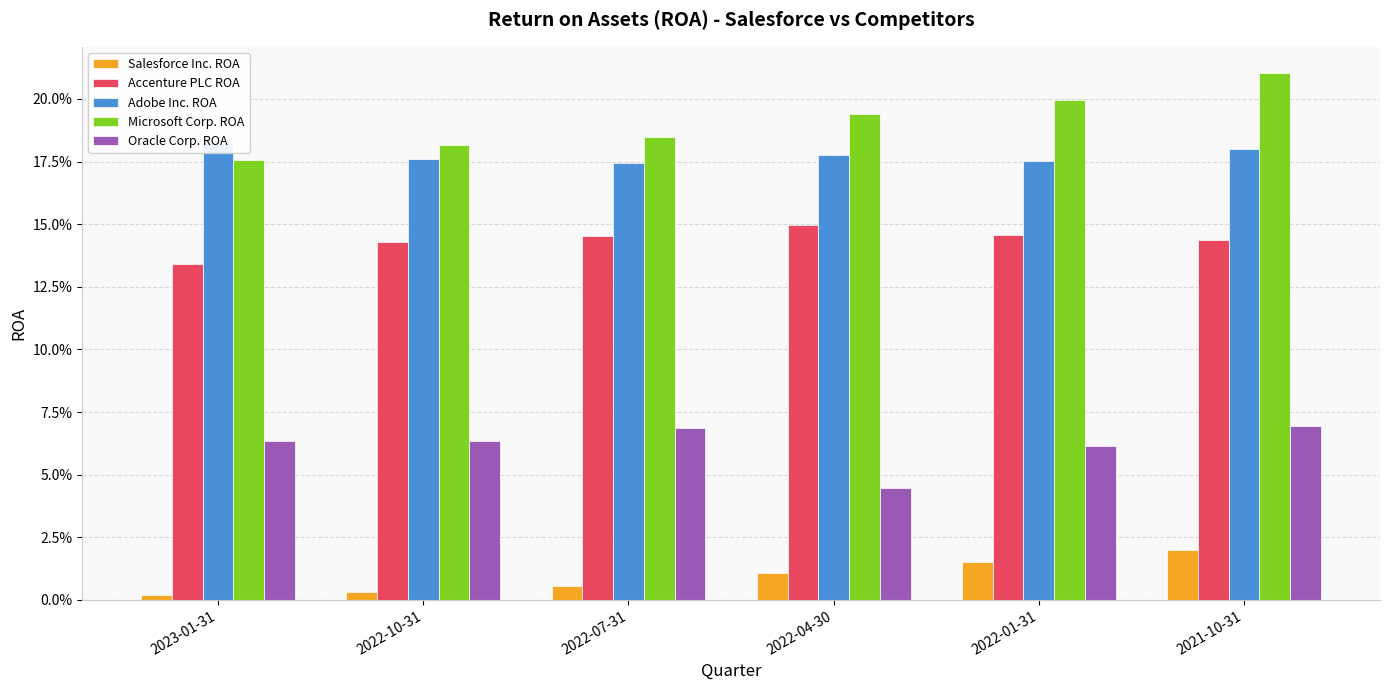

What is the average value of the Oracle Corp. ROA series?

0.1